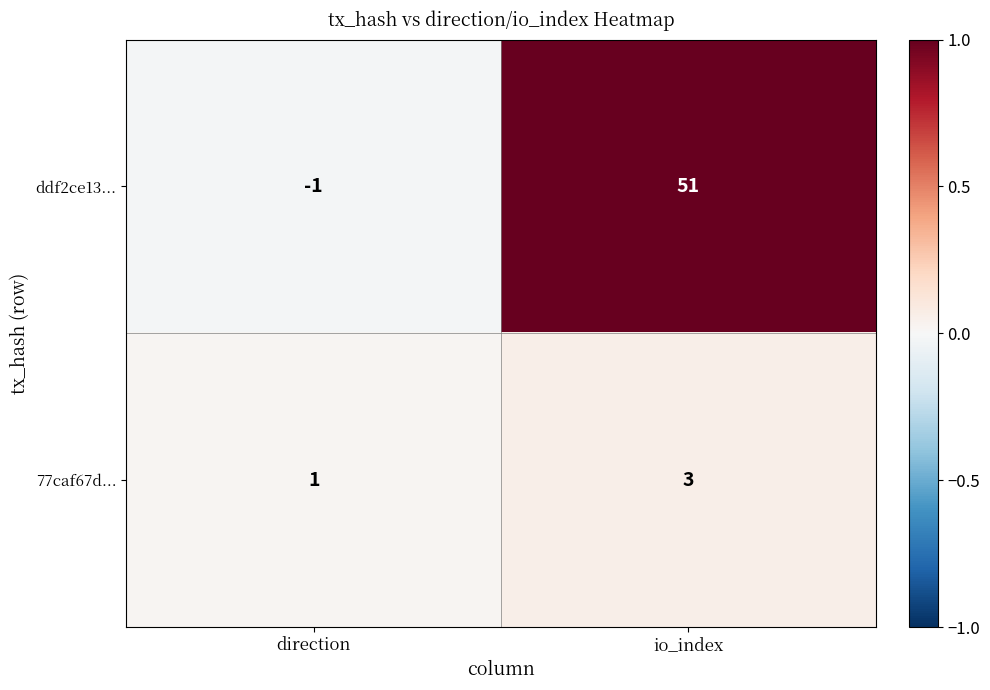

Which label corresponds to the largest value in the chart?

io_index